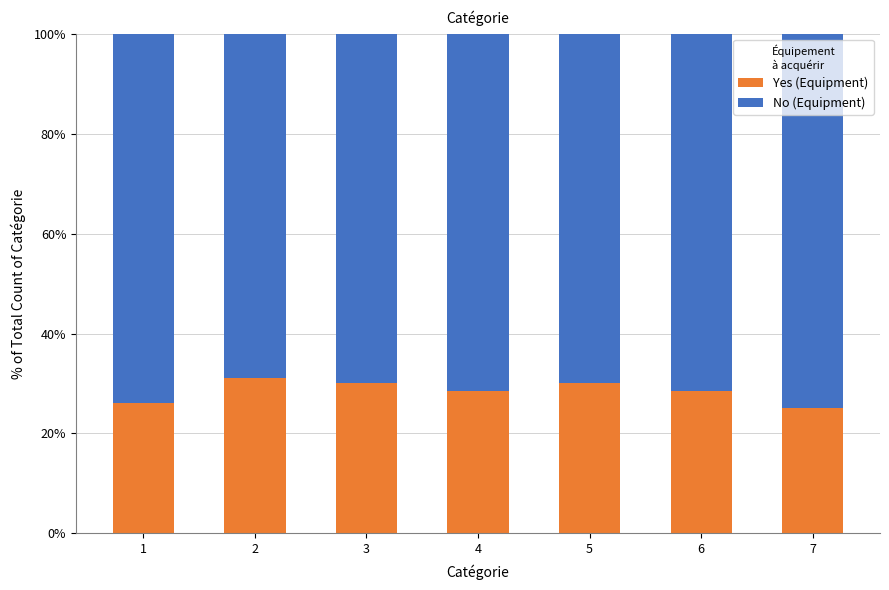

What is the total value across all series at 1?

100.0